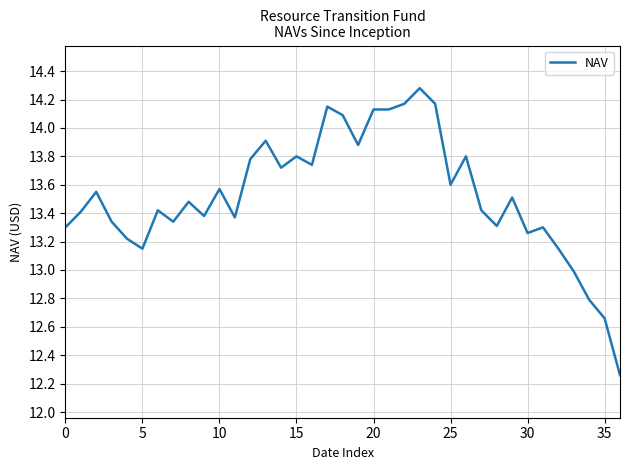

What is the maximum value shown in the chart?

14.3